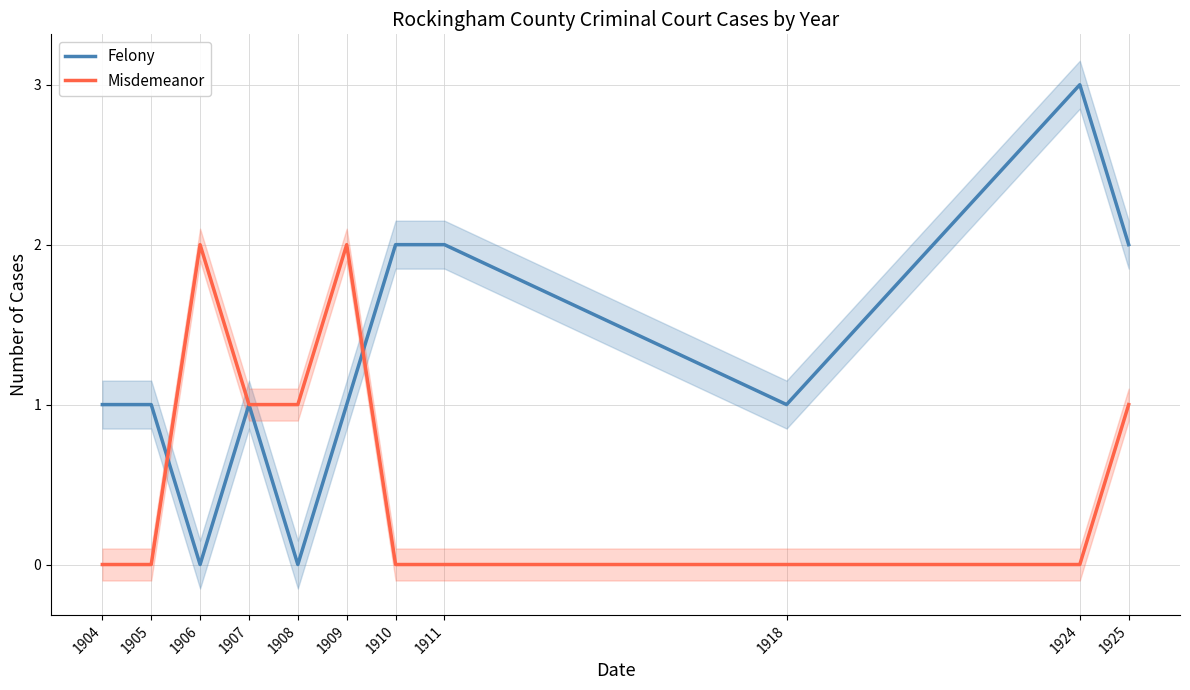

How many distinct data groups are displayed?

2